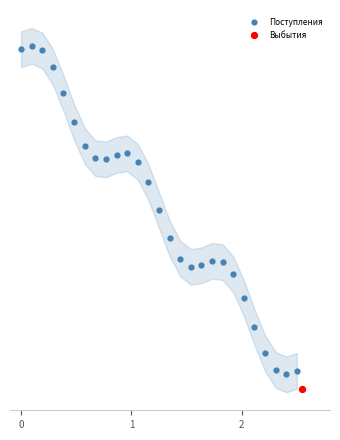

What are all the series names shown in the legend?

Поступления, Выбытия